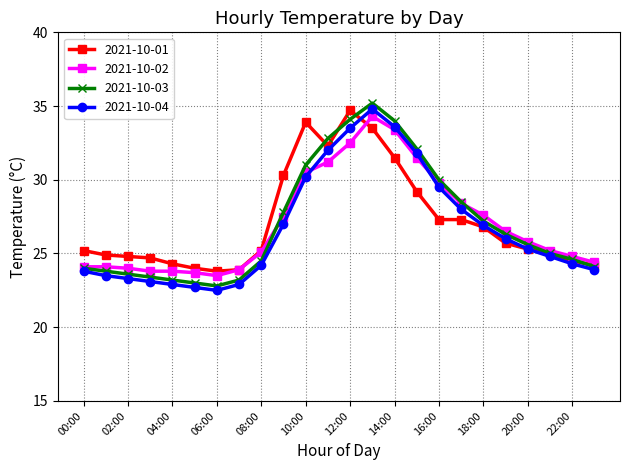

What is the smallest value displayed?

22.5